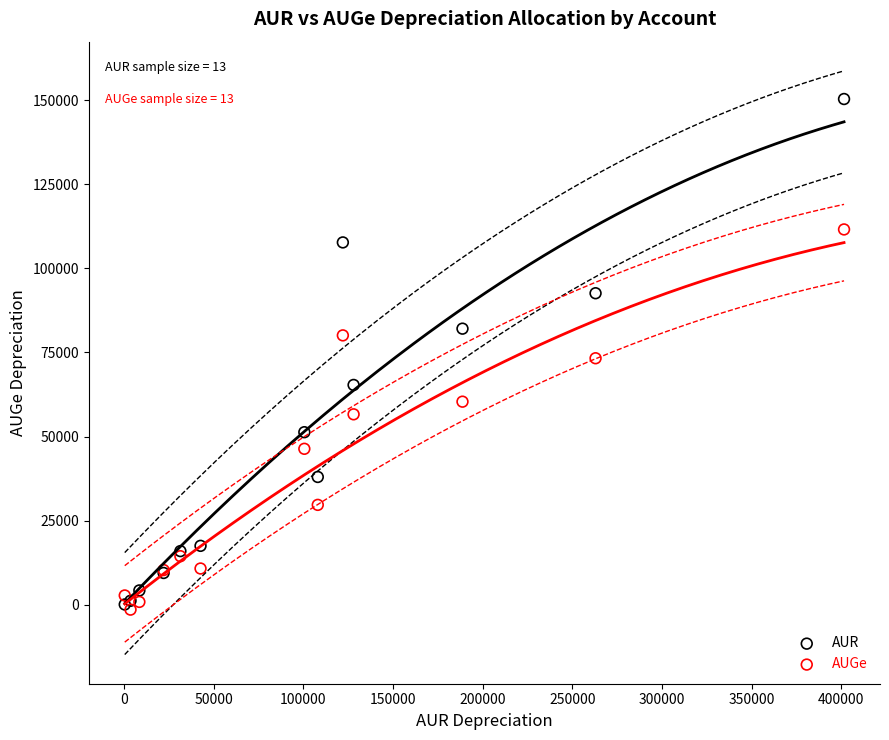

Which series contains the lowest Y value?

AUGe